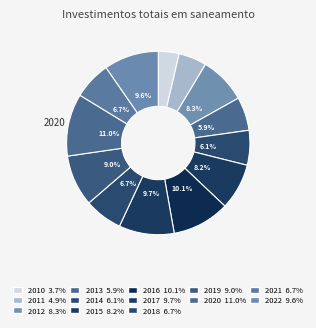

To the nearest percent, what portion does 2010 represent?

4%